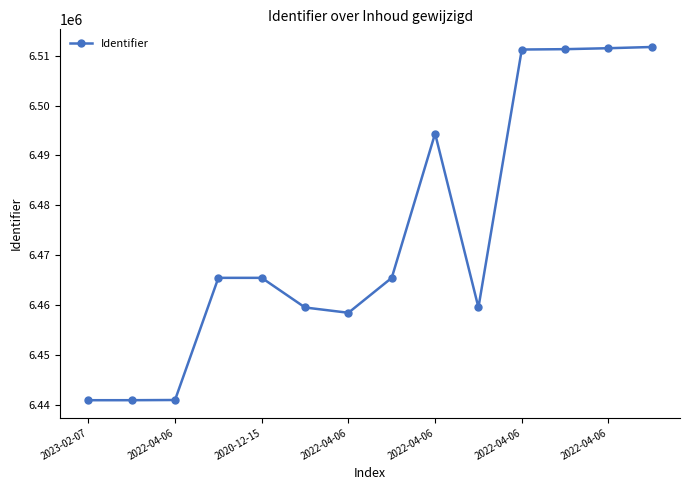

What is the average value?

6474074